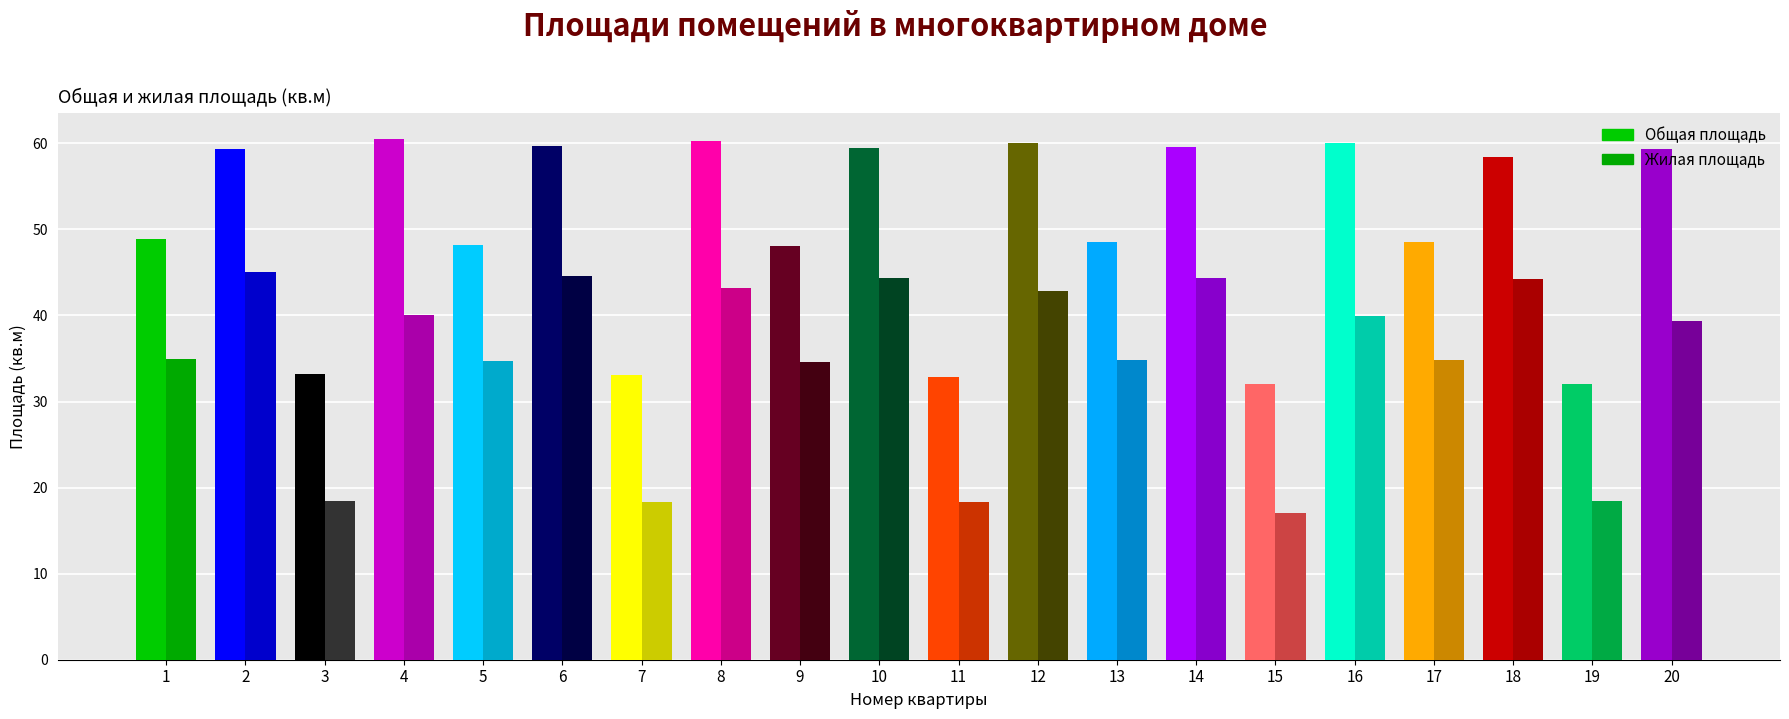

List the series in order of their overall mean, lowest first.

Жилая площадь, Общая площадь